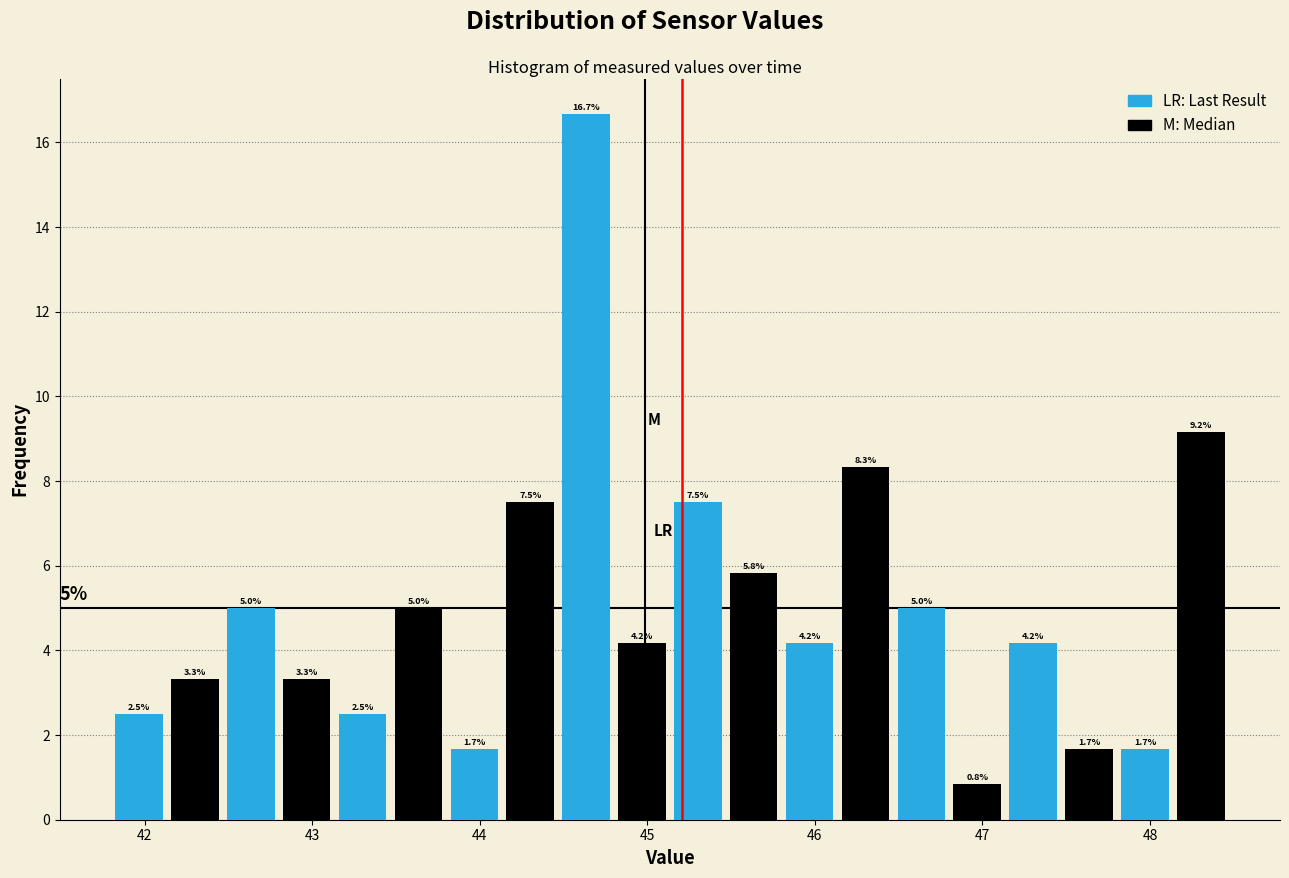

Read against the x-axis, roughly where is the centre of the tallest bar?

44.6